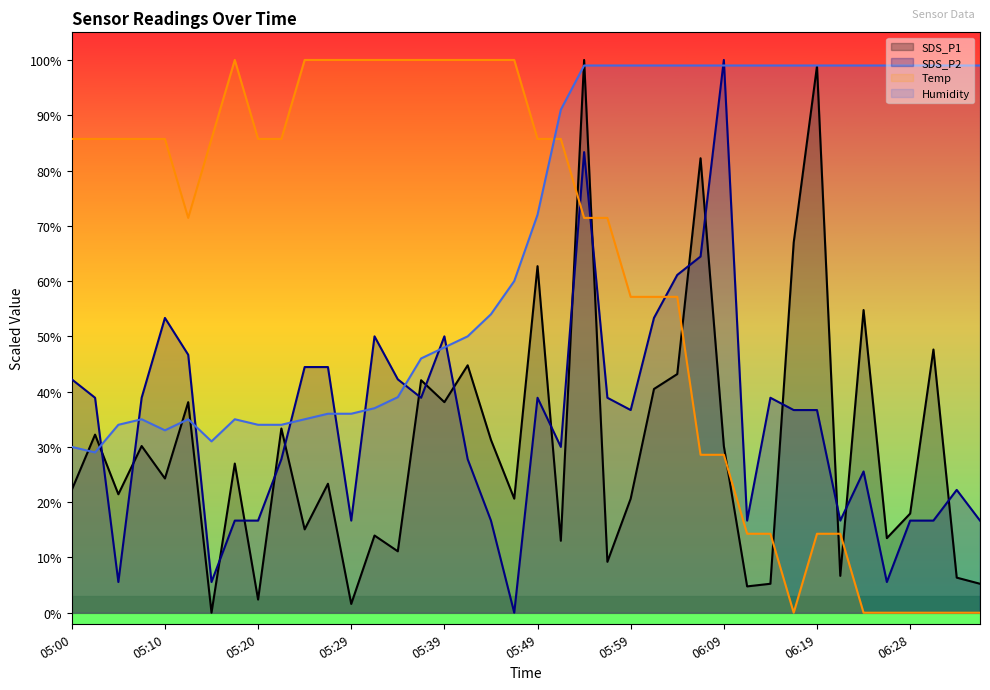

What is the sum of the Temp values at 06:26 and 05:02?

85.7